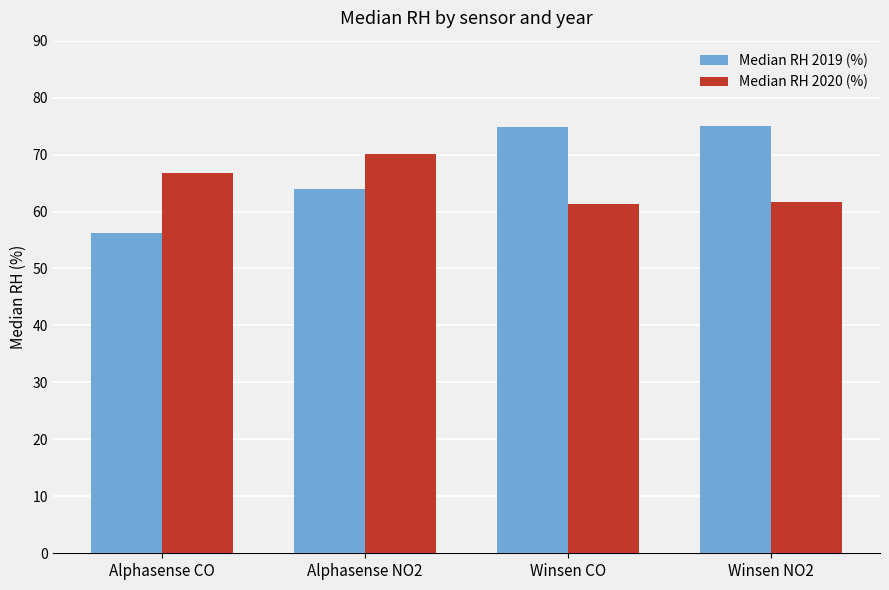

At which category does the chart reach its minimum across all series?

Alphasense CO